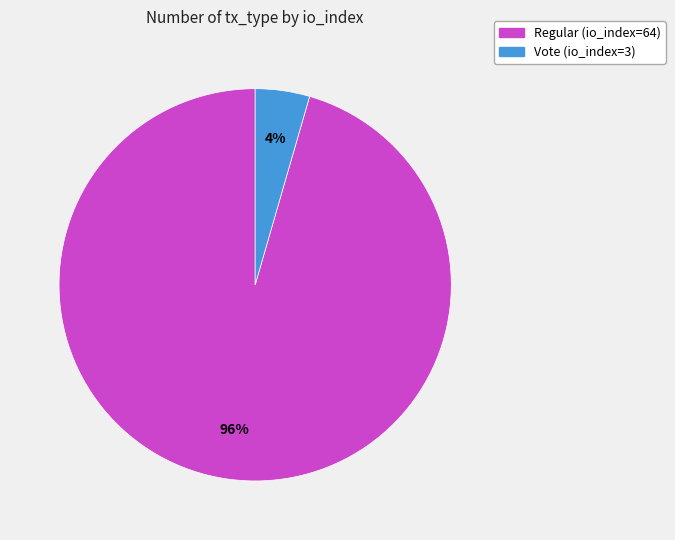

Which slice is the smallest?

Vote (io_index=3)